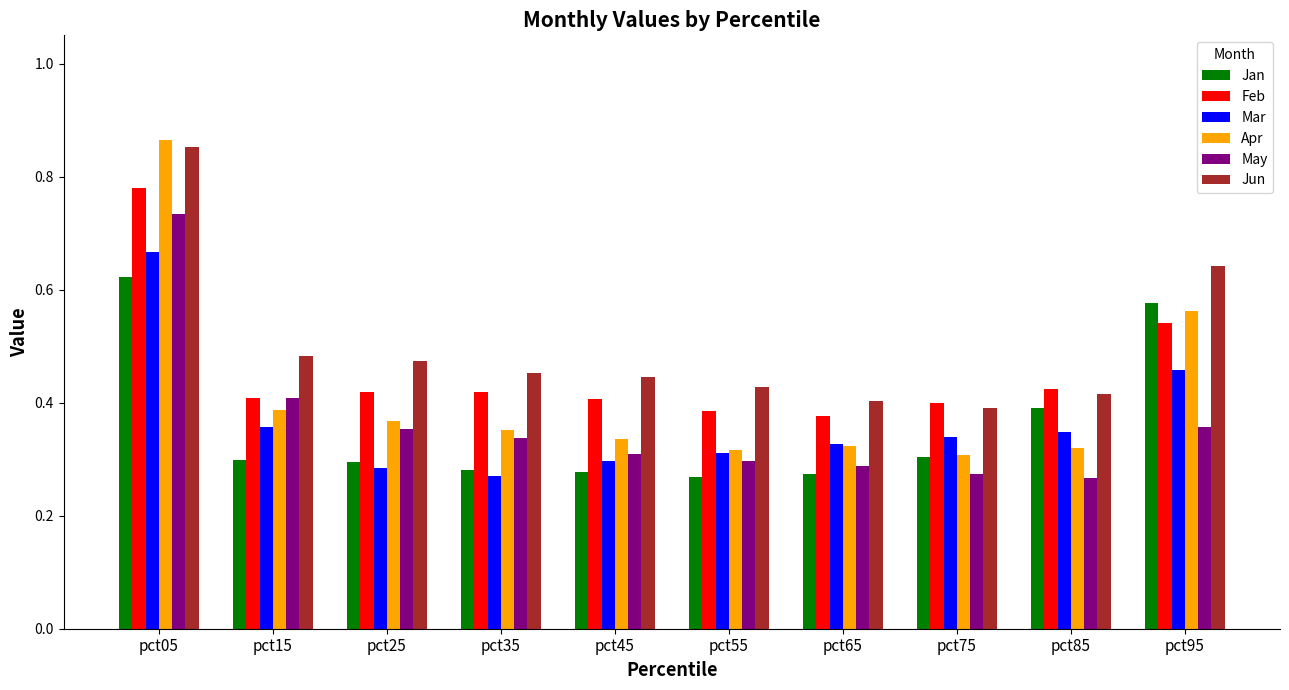

Which category has the highest value across all series?

pct05